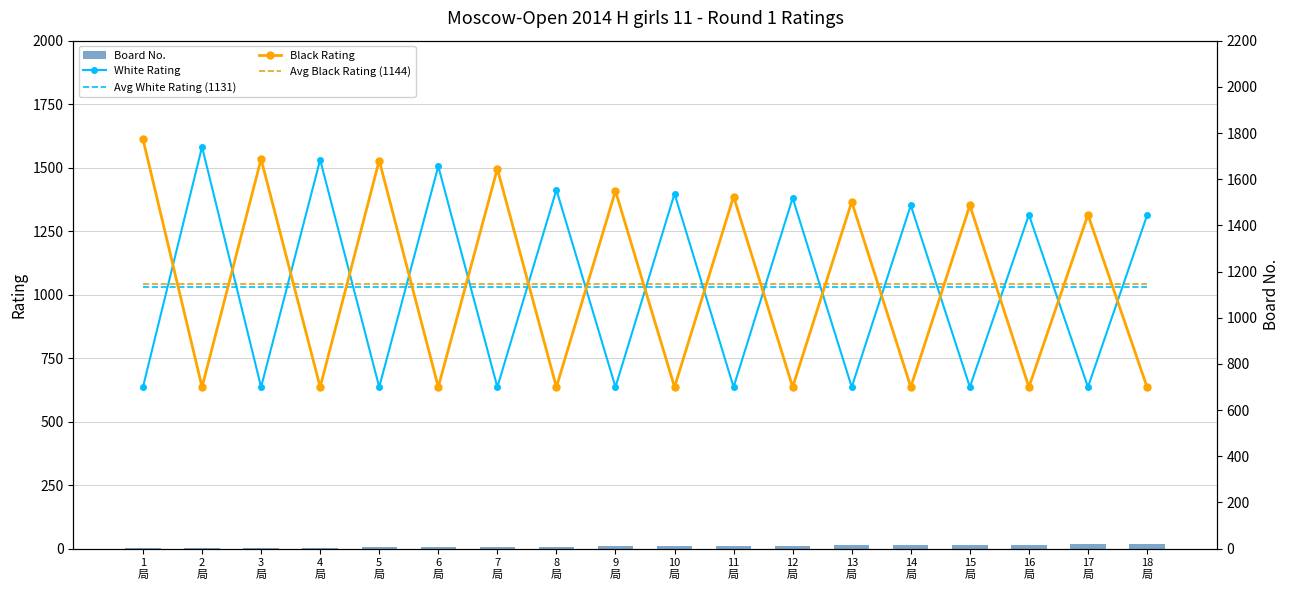

At which category is the sum across all series the highest?

1
局